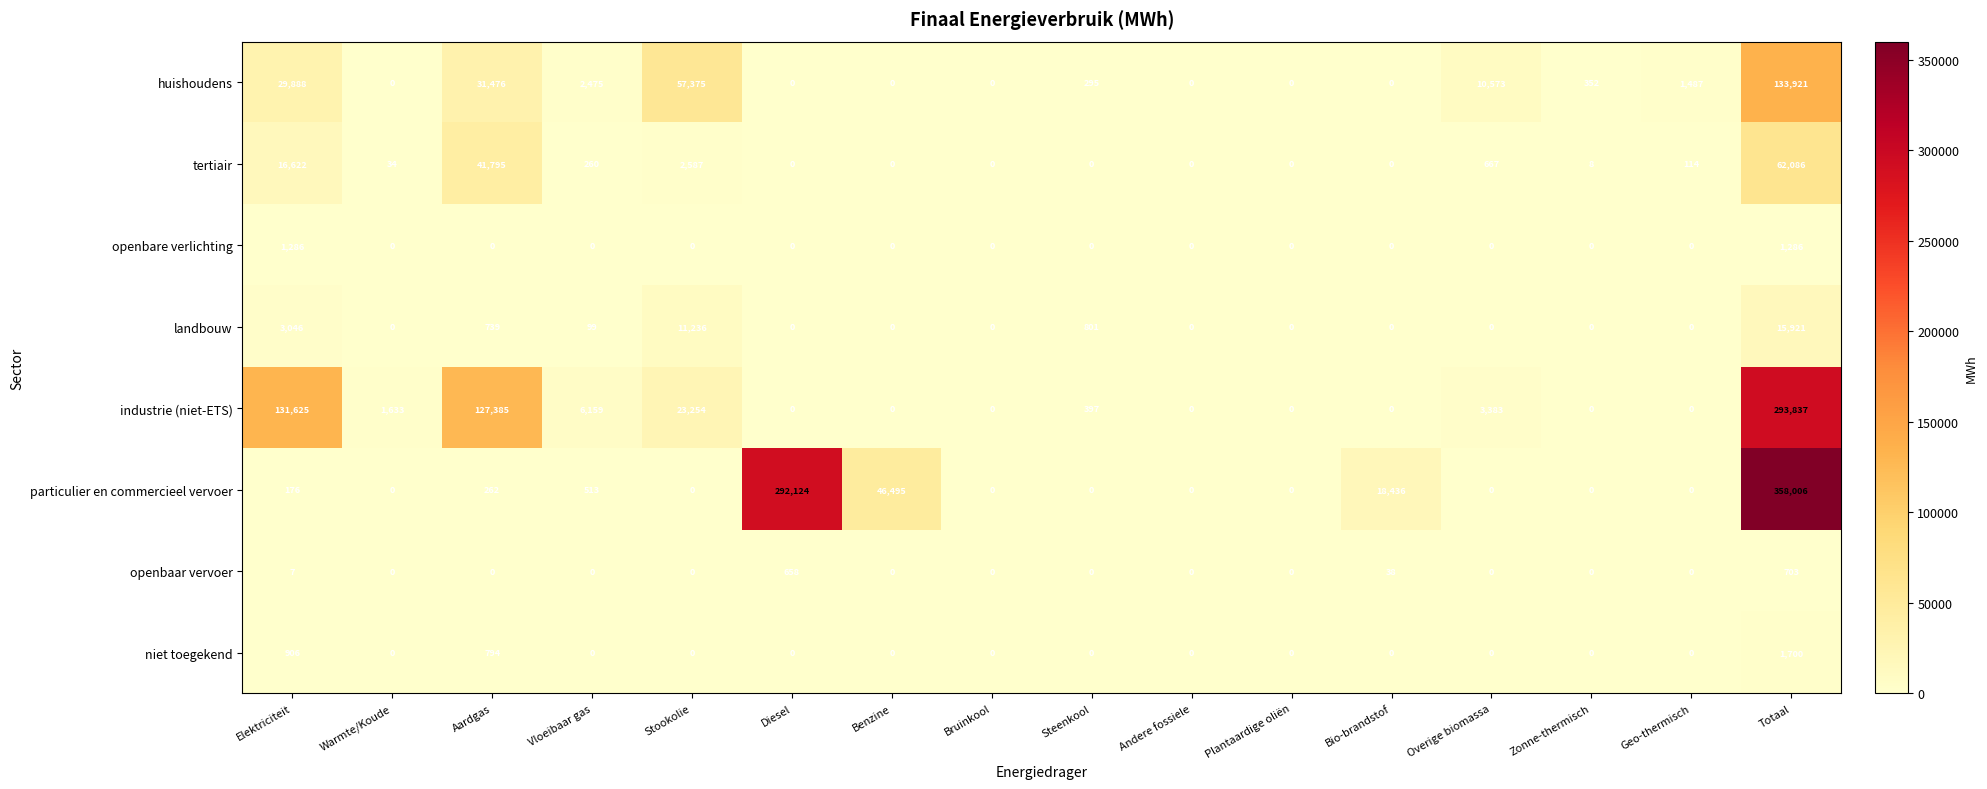

Count the number of data series in this chart.

8